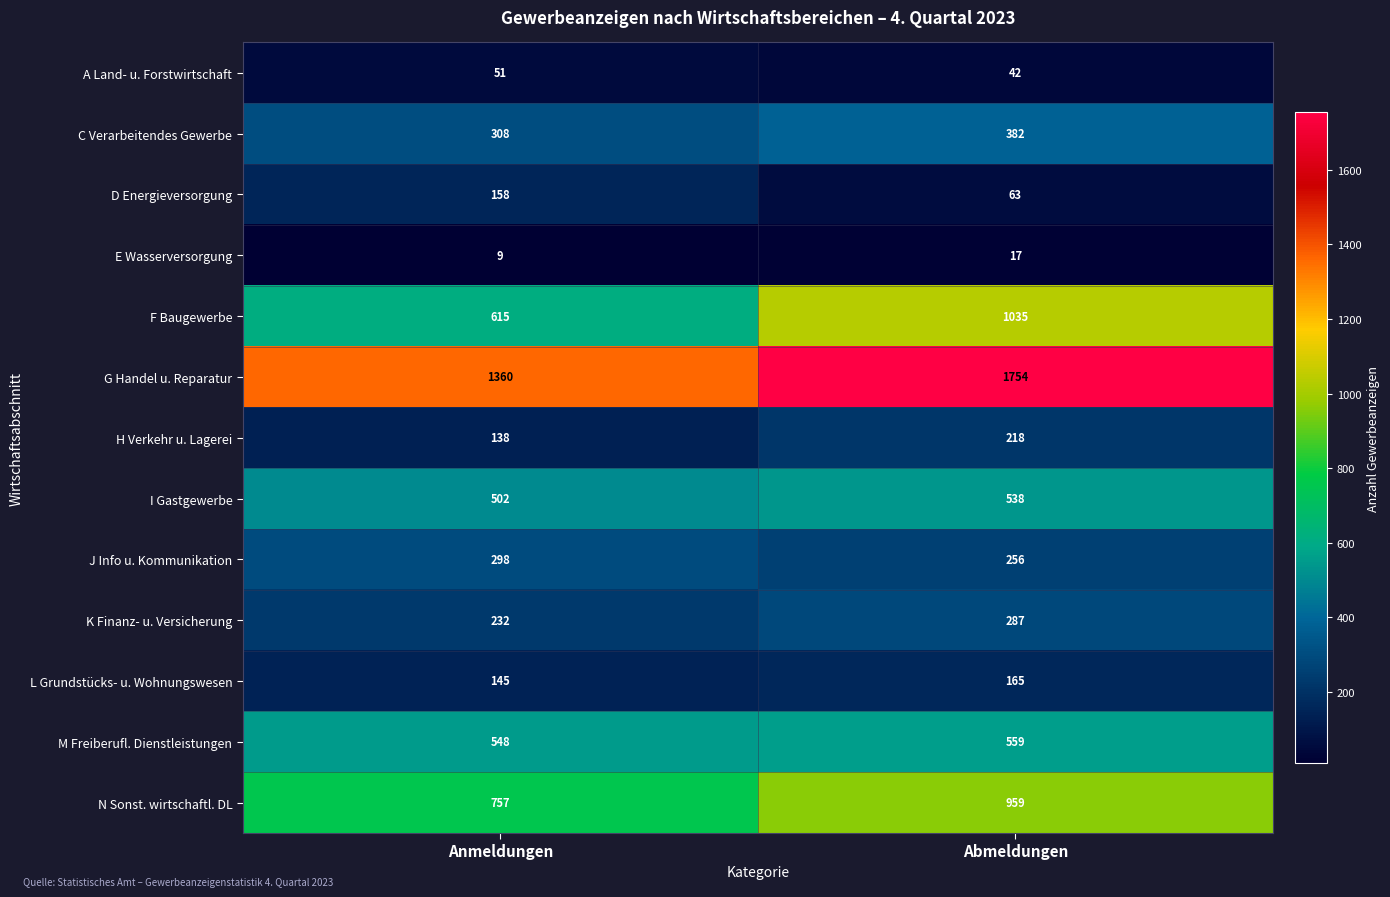

At which category does the chart reach its minimum across all series?

Anmeldungen